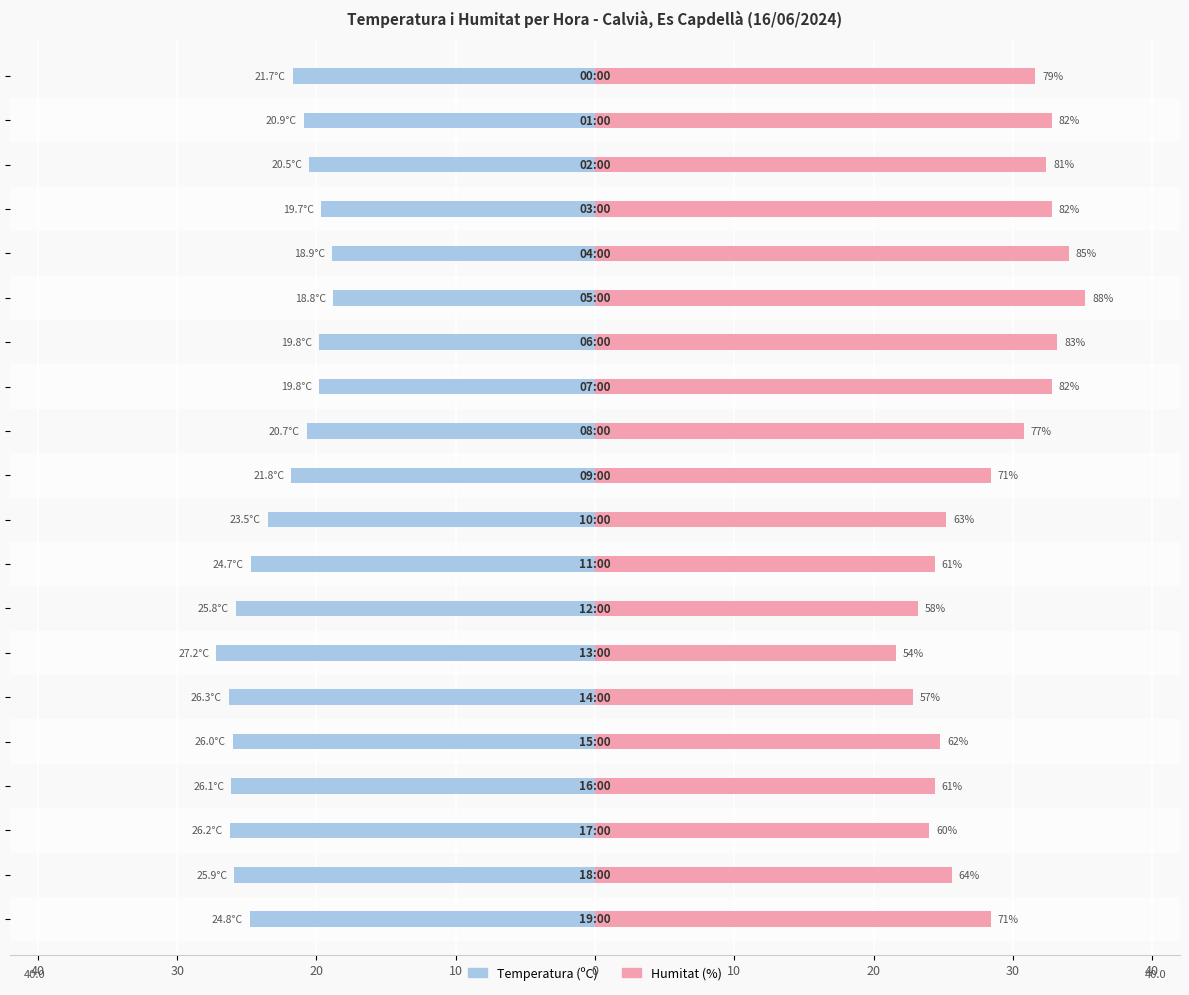

What is the minimum value for Humitat (%)?

21.6